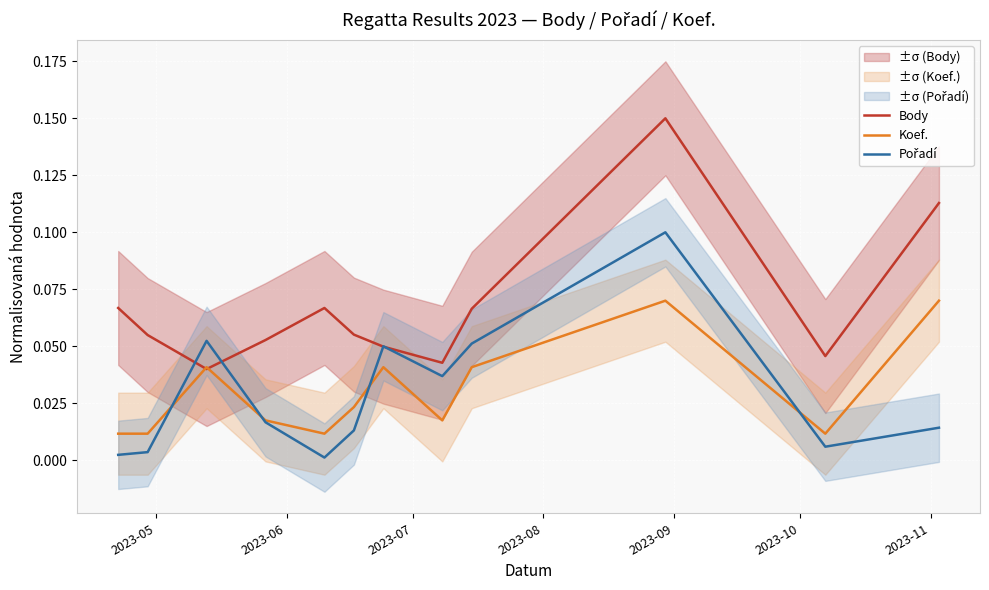

Reading left to right, transcribe all the data shown in this chart.

Body: 0.1	0.1	0.0	0.1	0.1	0.1	0.0	0.0	0.1	0.1	0.0	0.1
Koef.: 0.0	0.0	0.0	0.0	0.0	0.0	0.0	0.0	0.0	0.1	0.0	0.1
Pořadí: 0.0	0.0	0.1	0.0	0.0	0.0	0.1	0.0	0.1	0.1	0.0	0.0